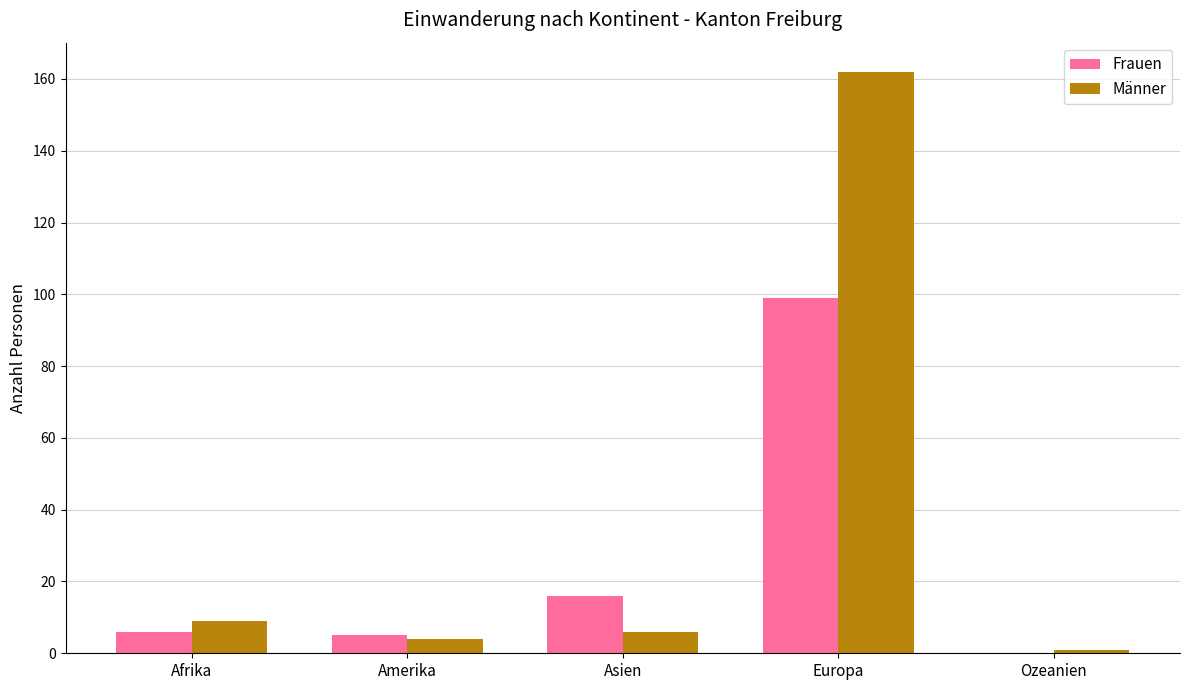

What is the sum of the Männer values at Asien and Europa?

168